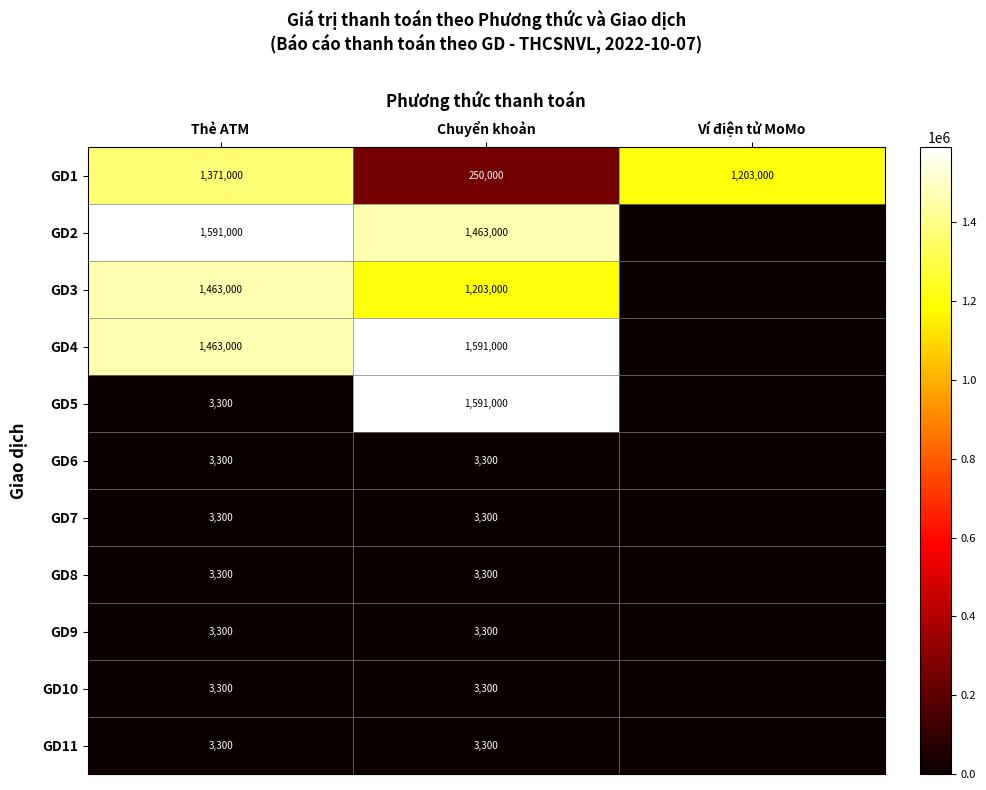

What is the difference between the GD5 values at Thẻ ATM and Chuyển khoản?

1587700